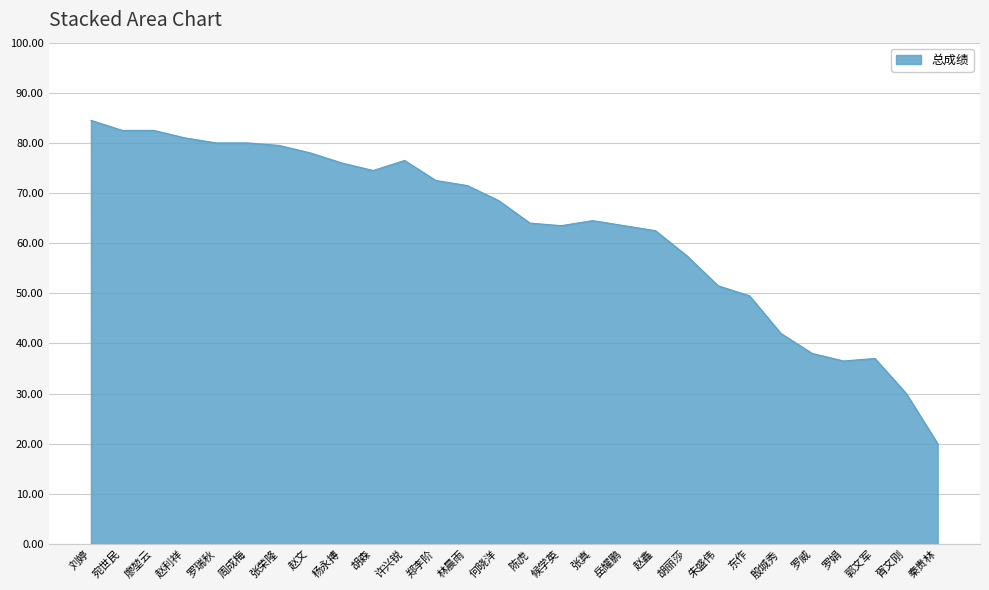

True or false: the data shows 46.8 at 许兴锐.

False